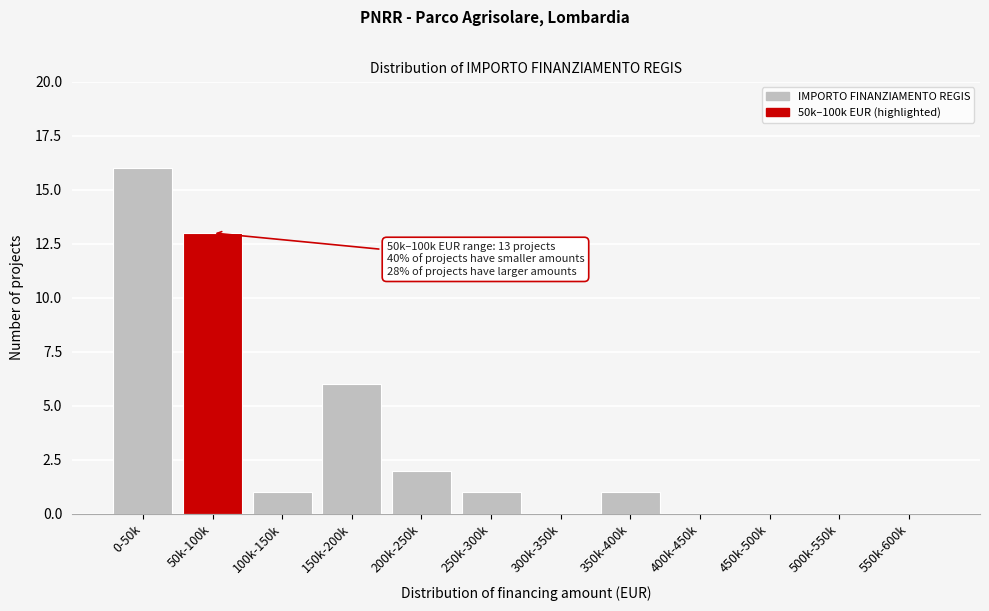

Reading right to left, extract all data points from this chart.

550k-600k=0	500k-550k=0	450k-500k=0	400k-450k=0	350k-400k=1	300k-350k=0	250k-300k=1	200k-250k=2	150k-200k=6	100k-150k=1	50k-100k=13	0-50k=16